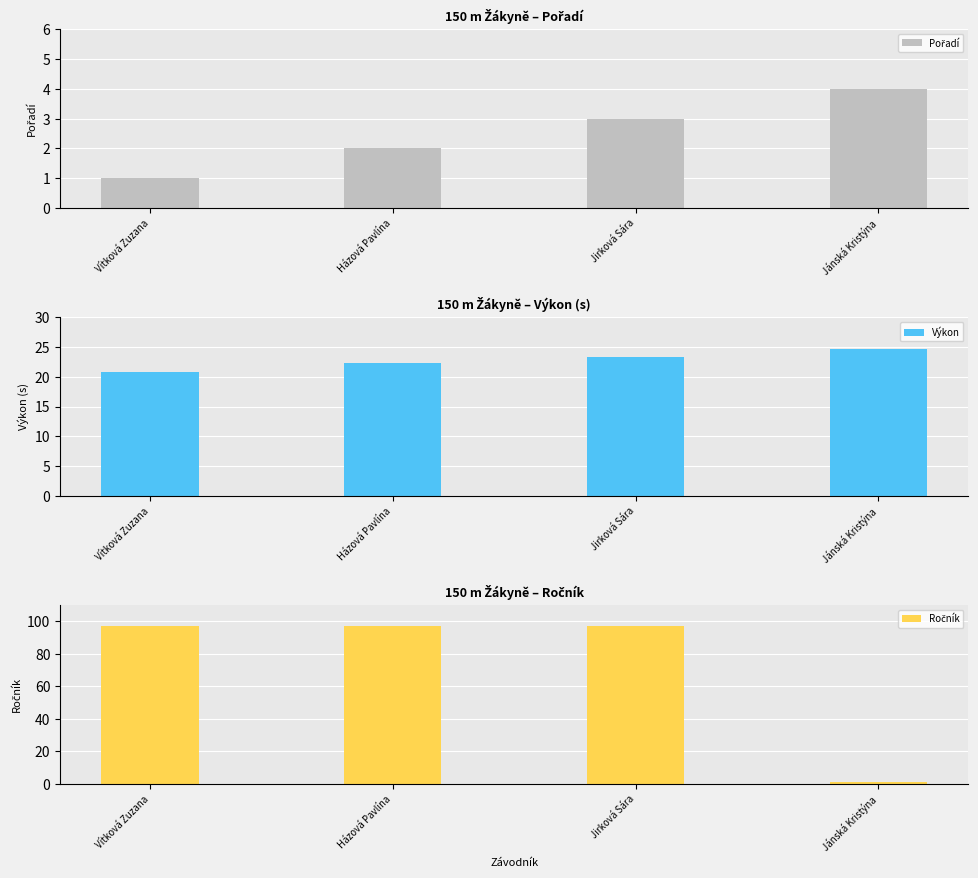

The Ročník series shows 141.4 at Vítková Zuzana. True or false?

False